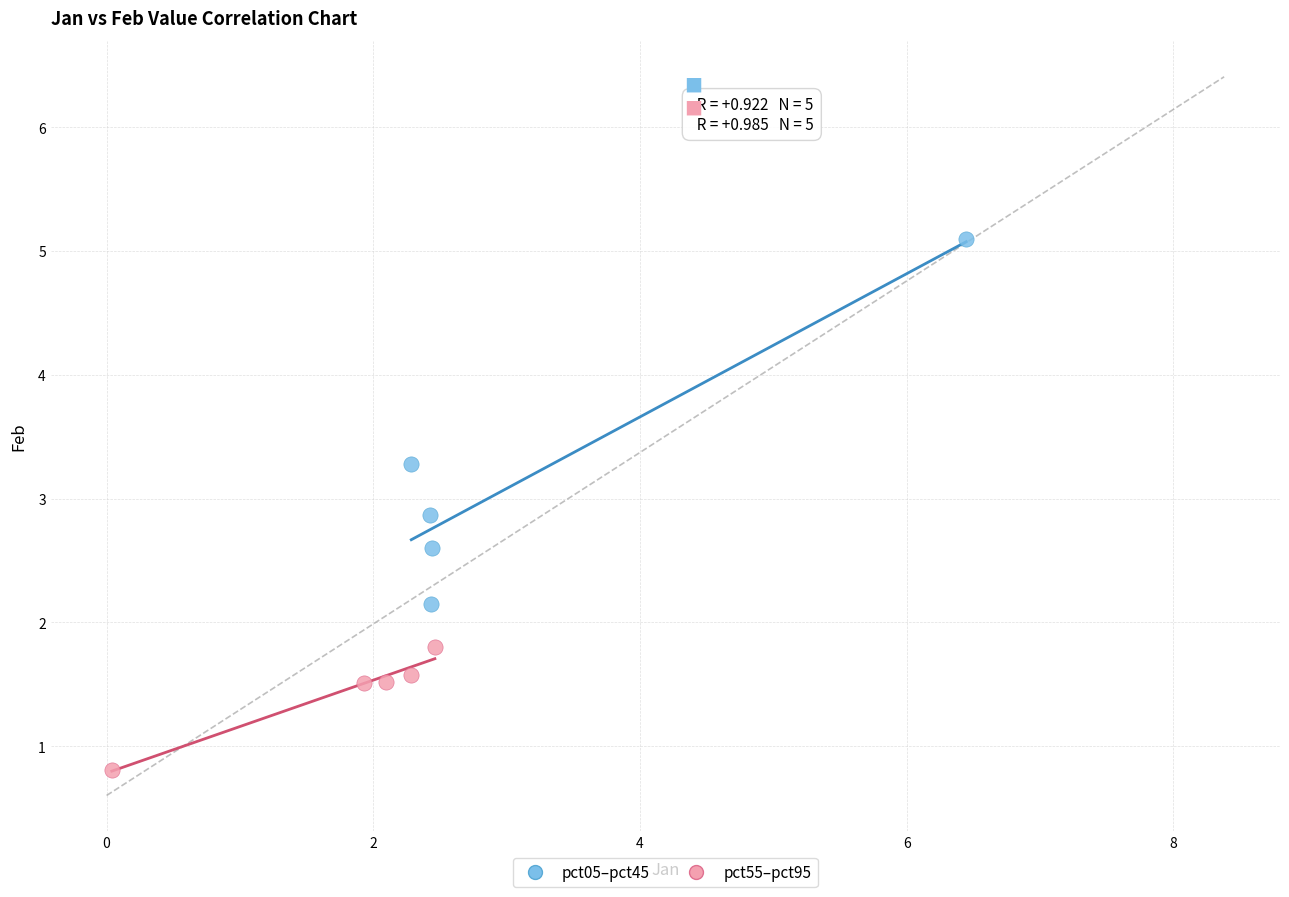

Which series contains the lowest Y value?

pct55–pct95